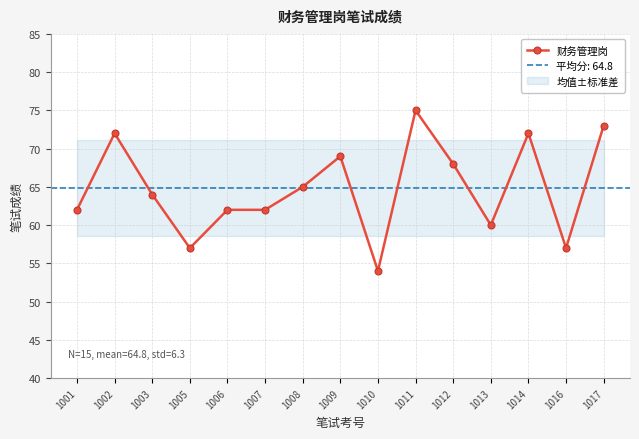

Reading left to right, what are all the values shown in this chart?

62	72	64	57	62	62	65	69	54	75	68	60	72	57	73